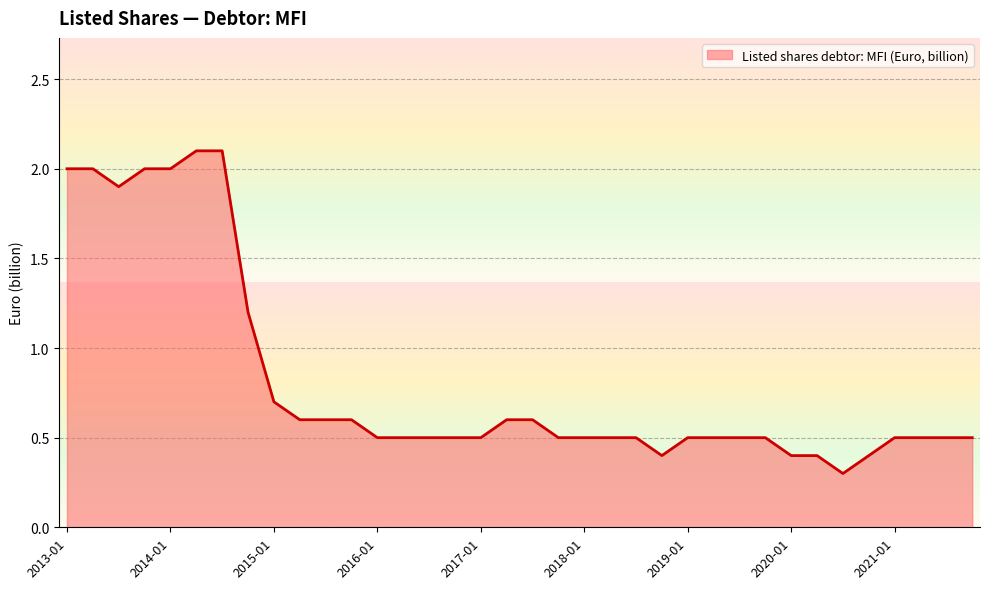

What is the minimum value shown in the chart?

0.3